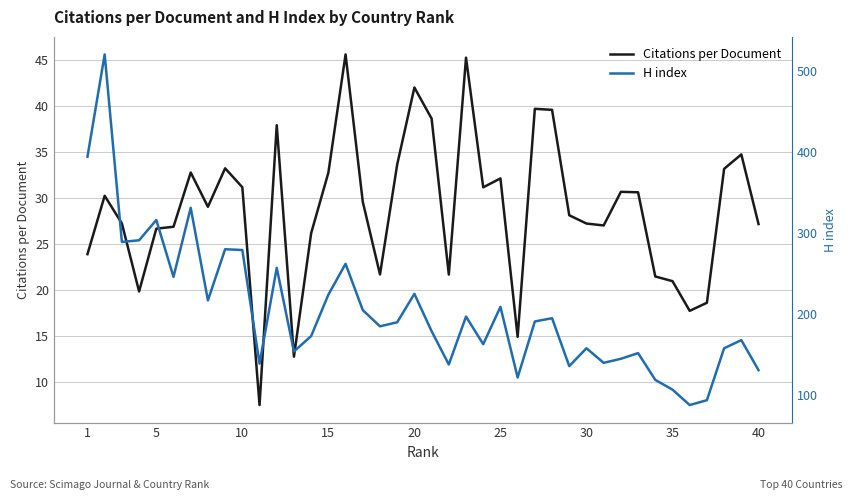

The Citations per Document series shows 27.2 at 40. True or false?

True